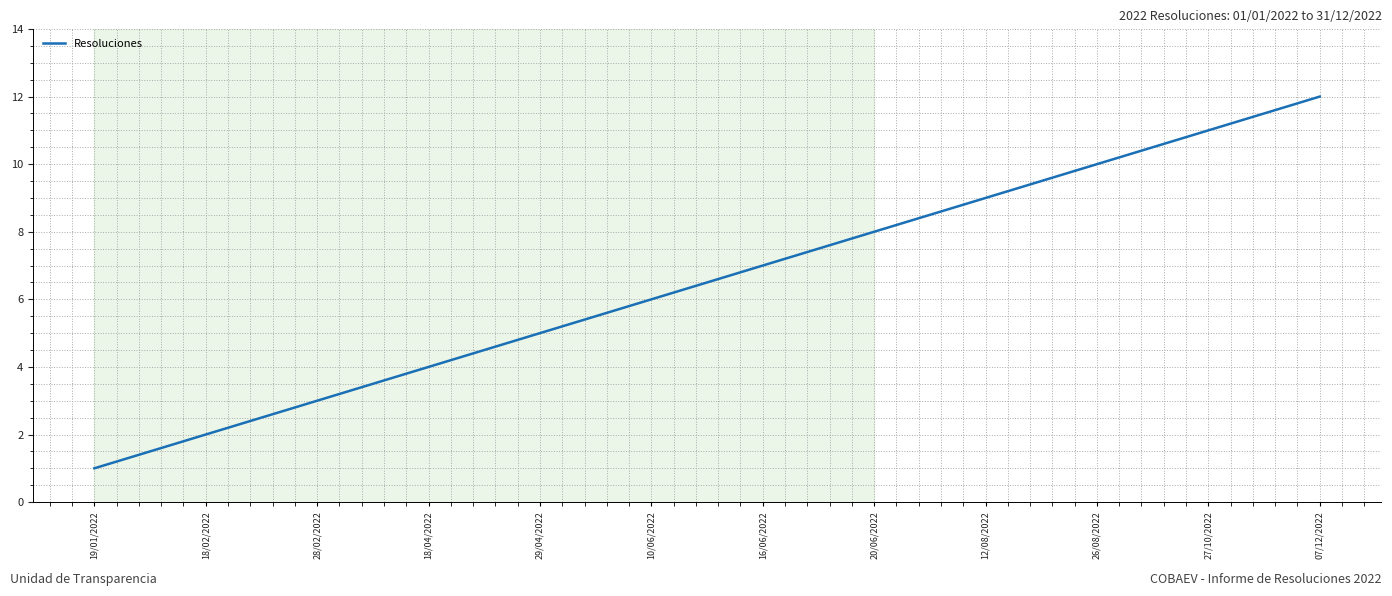

True or false: the data has more than 1 interior local peaks.

False